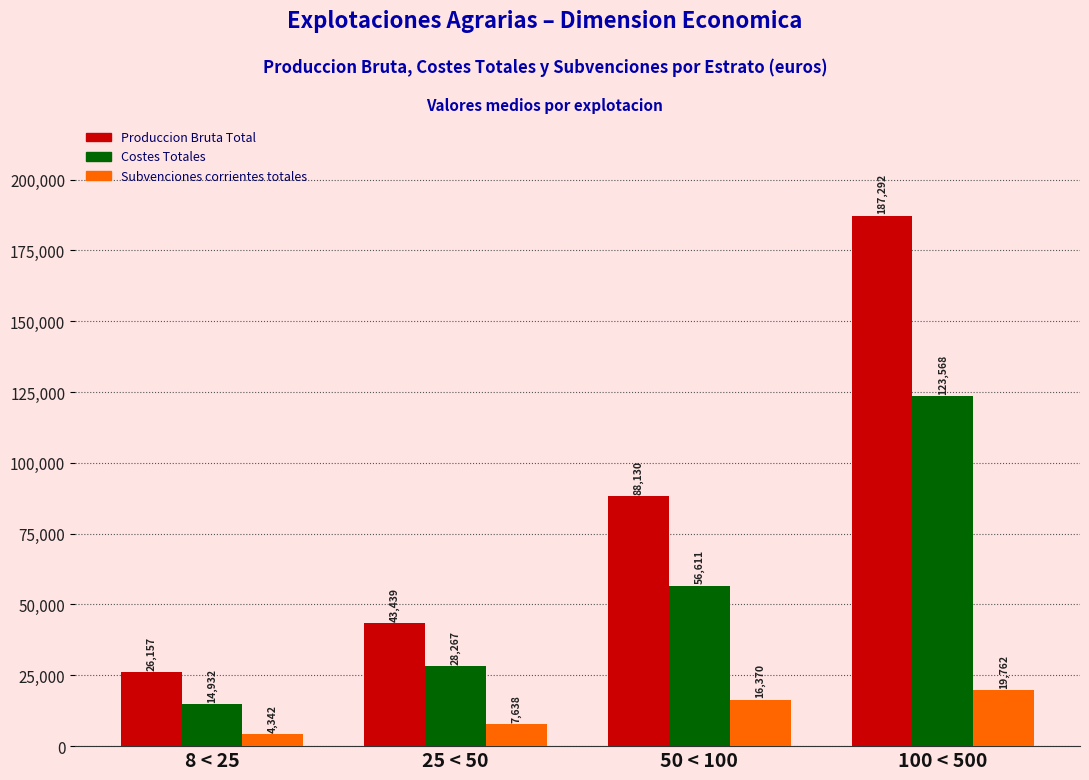

Reading left to right, transcribe all the data shown in this chart.

Produccion Bruta Total: 26157	43439	88130	187292
Costes Totales: 14932	28267	56611	123568
Subvenciones corrientes totales: 4342	7638	16370	19762